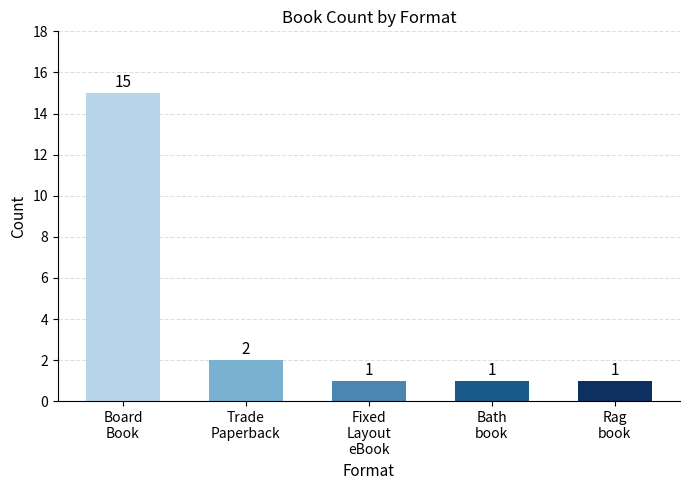

Reading left to right, transcribe all the data shown in this chart.

15	2	1	1	1